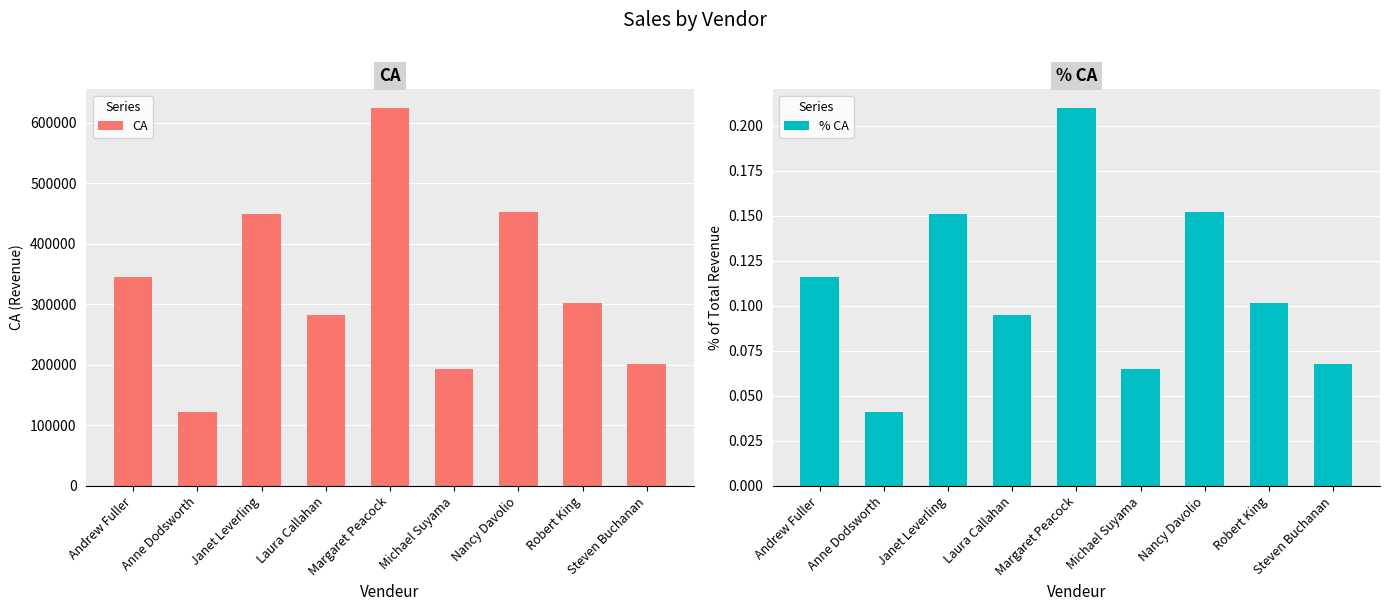

What is the label of the 5th bar from the right?

Margaret Peacock